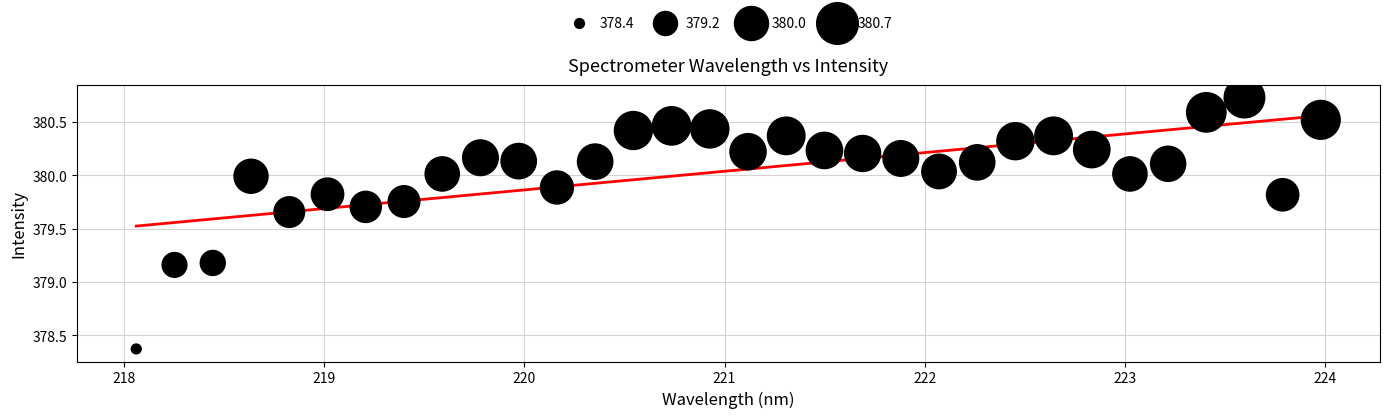

What is the range of Y values (max minus min)?

2.4